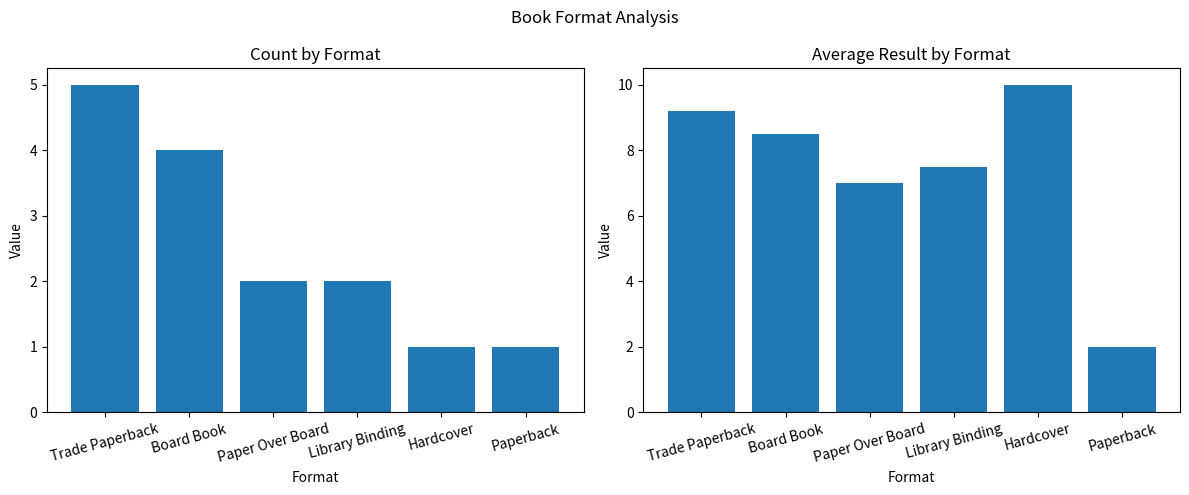

Rank the series by their maximum value, from lowest to highest.

Count, Avg Result